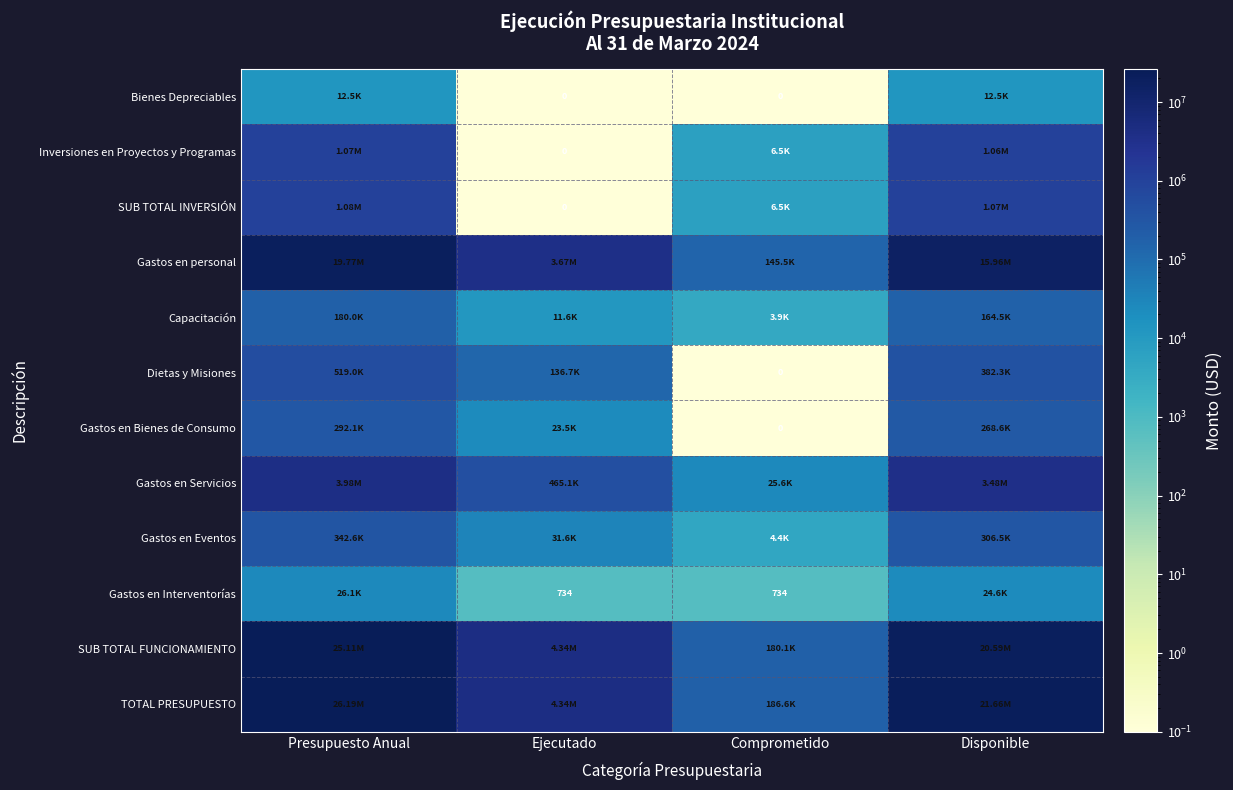

What is the difference between the maximum and minimum values in the SUB TOTAL INVERSIÓN series?

1077741.7